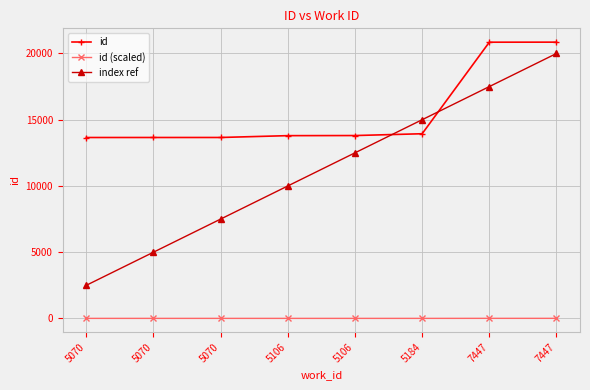

How many distinct data groups are displayed?

3